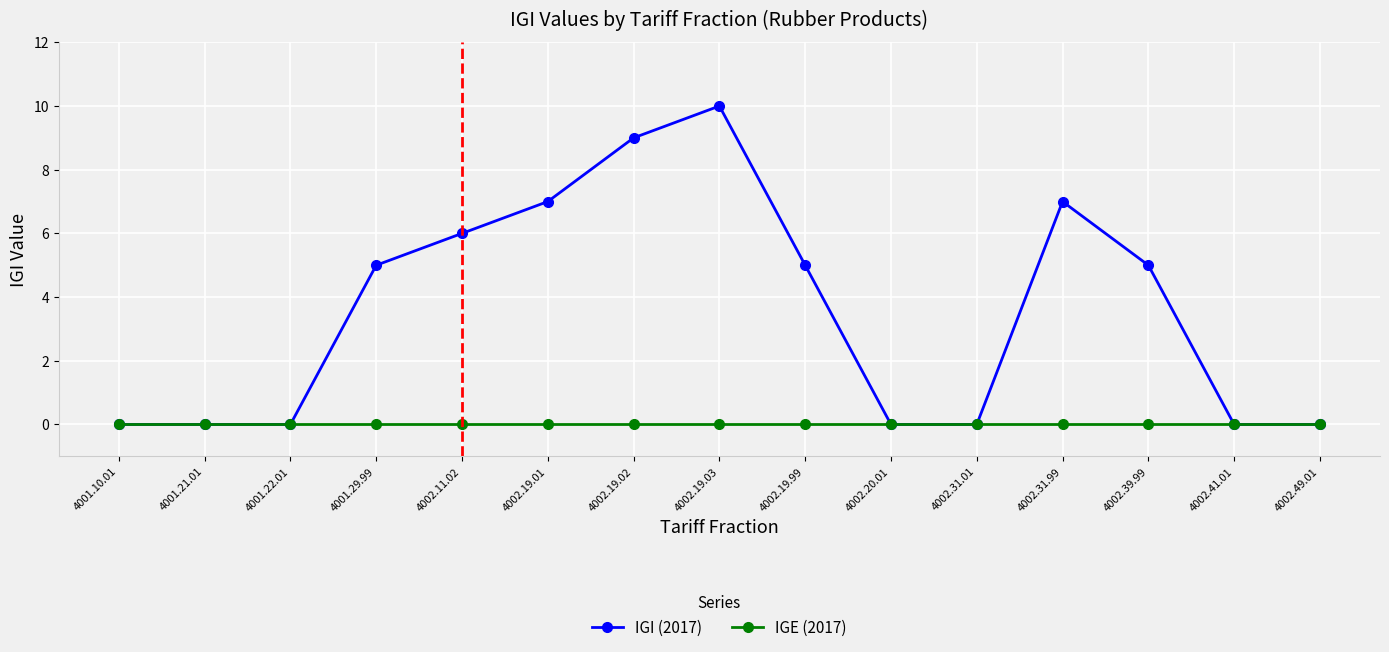

Reading left to right, extract all data points from this chart.

IGI (2017): 4001.10.01=0	4001.21.01=0	4001.22.01=0	4001.29.99=5	4002.11.02=6	4002.19.01=7	4002.19.02=9	4002.19.03=10	4002.19.99=5	4002.20.01=0	4002.31.01=0	4002.31.99=7	4002.39.99=5	4002.41.01=0	4002.49.01=0
IGE (2017): 4001.10.01=0	4001.21.01=0	4001.22.01=0	4001.29.99=0	4002.11.02=0	4002.19.01=0	4002.19.02=0	4002.19.03=0	4002.19.99=0	4002.20.01=0	4002.31.01=0	4002.31.99=0	4002.39.99=0	4002.41.01=0	4002.49.01=0